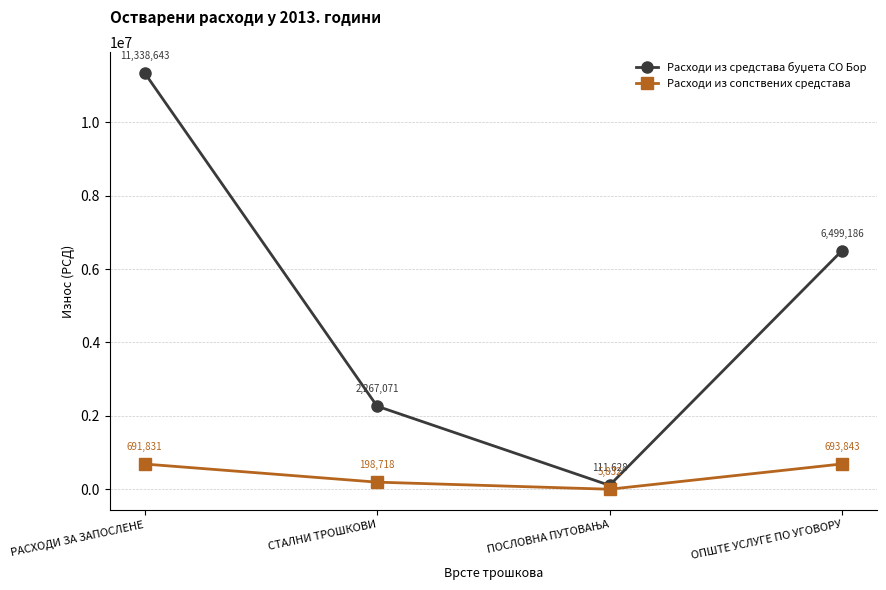

What is the total value across all series at ОПШТЕ УСЛУГЕ ПО УГОВОРУ?

7193029.0